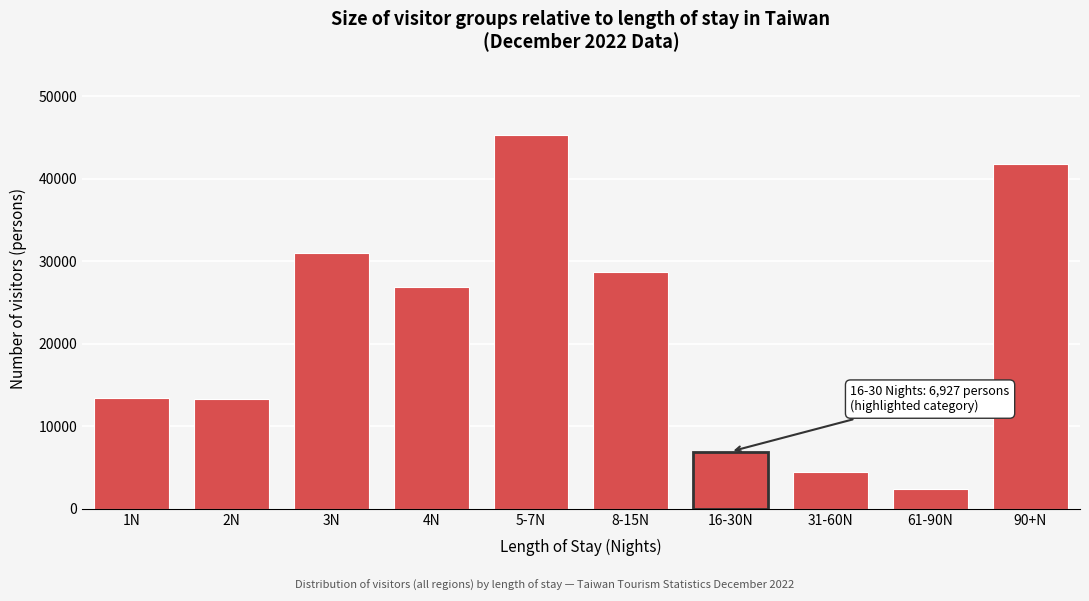

Is it true that the value at 90+N is 17938?

False